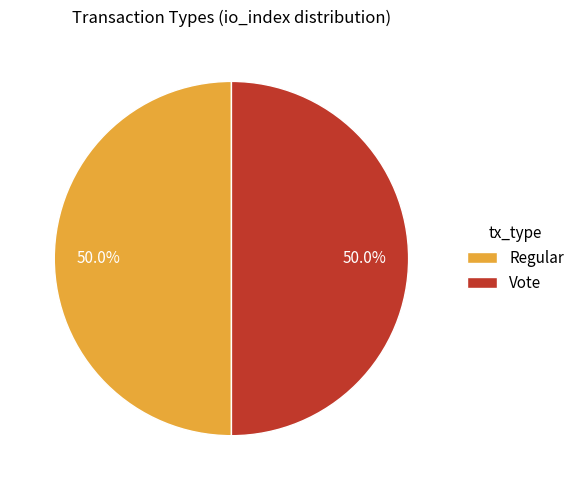

Approximately how many times larger is the value at Regular compared to Vote?

1.0